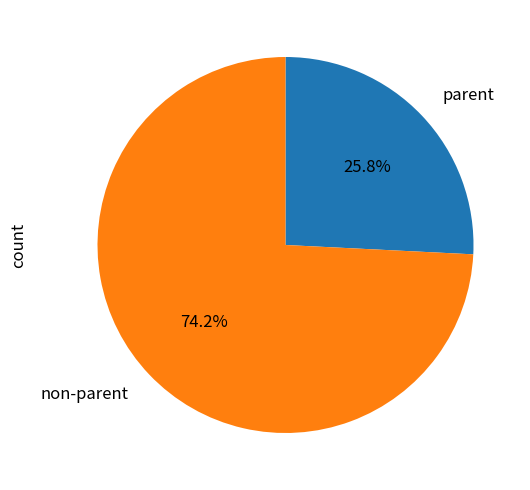

Rank the categories by value from highest to lowest.

non-parent, parent